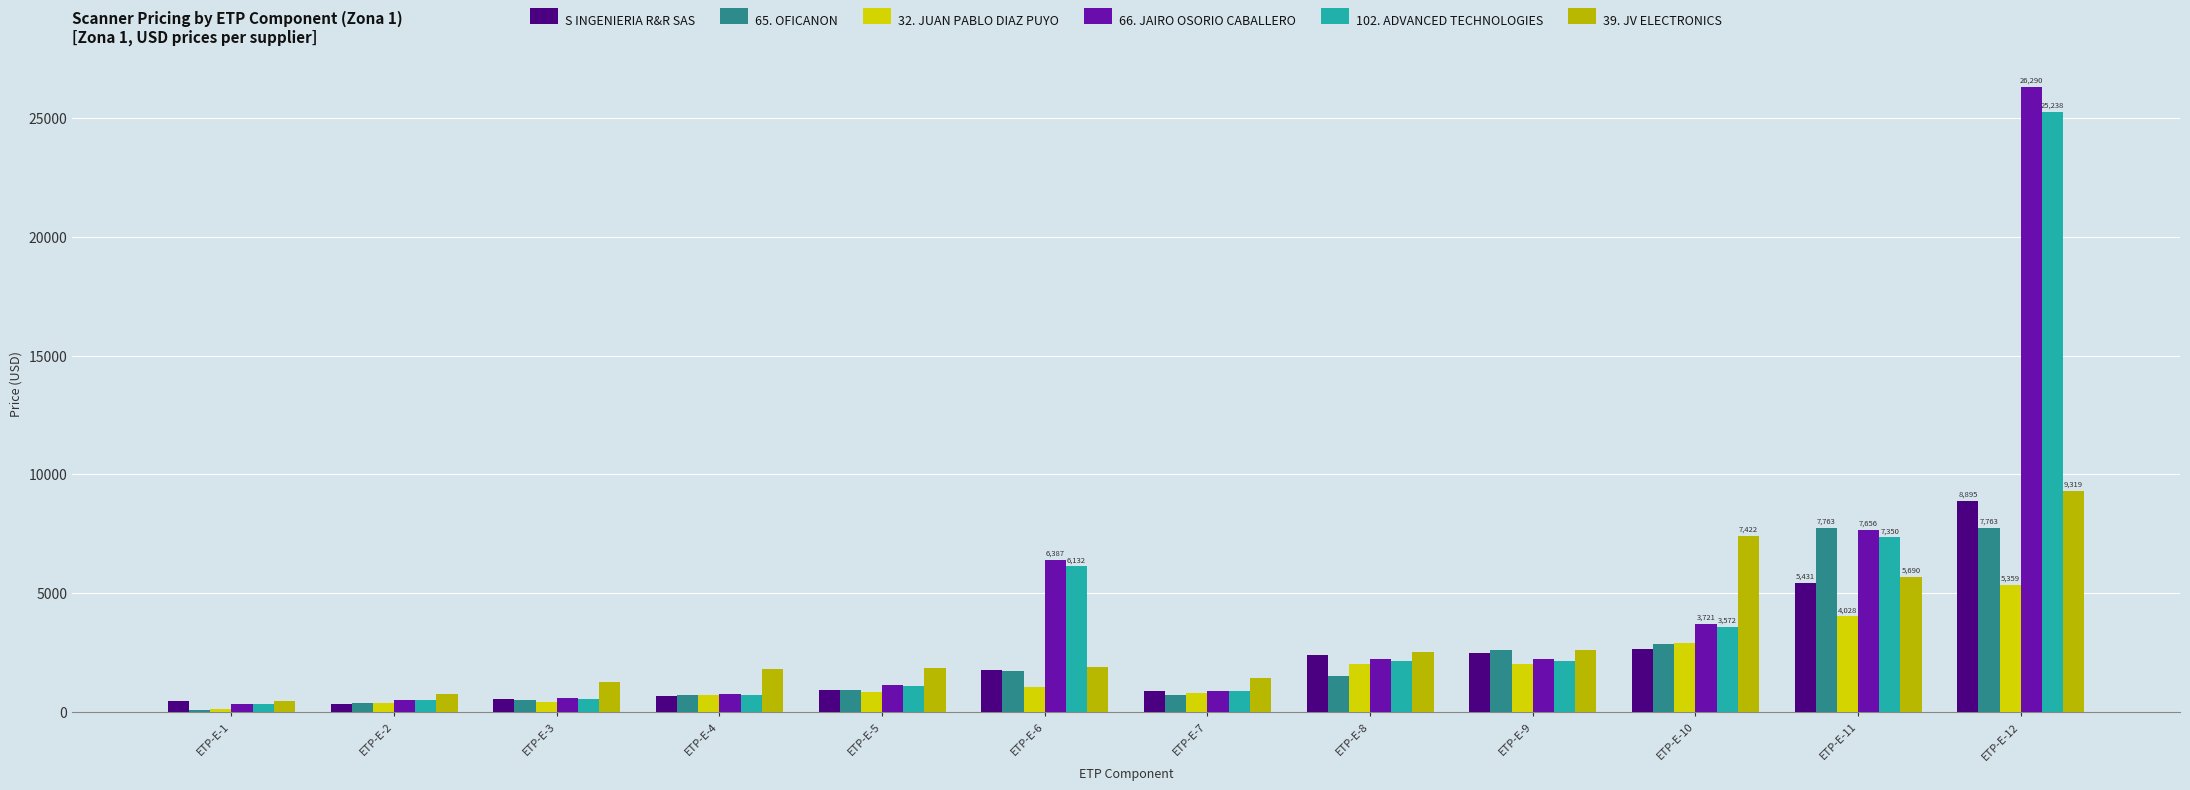

At which label is 66. JAIRO OSORIO CABALLERO closest to 13316?

ETP-E-11